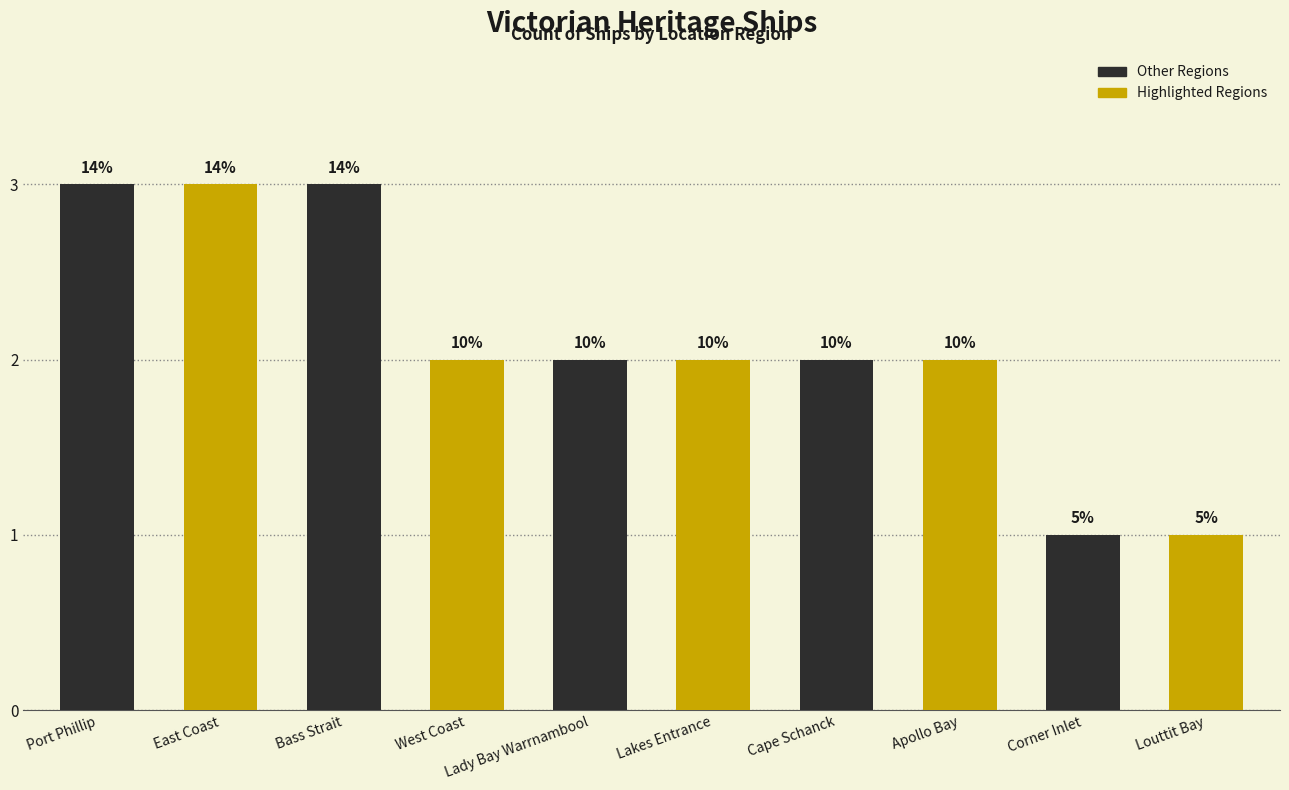

What is the maximum value shown in the chart?

3